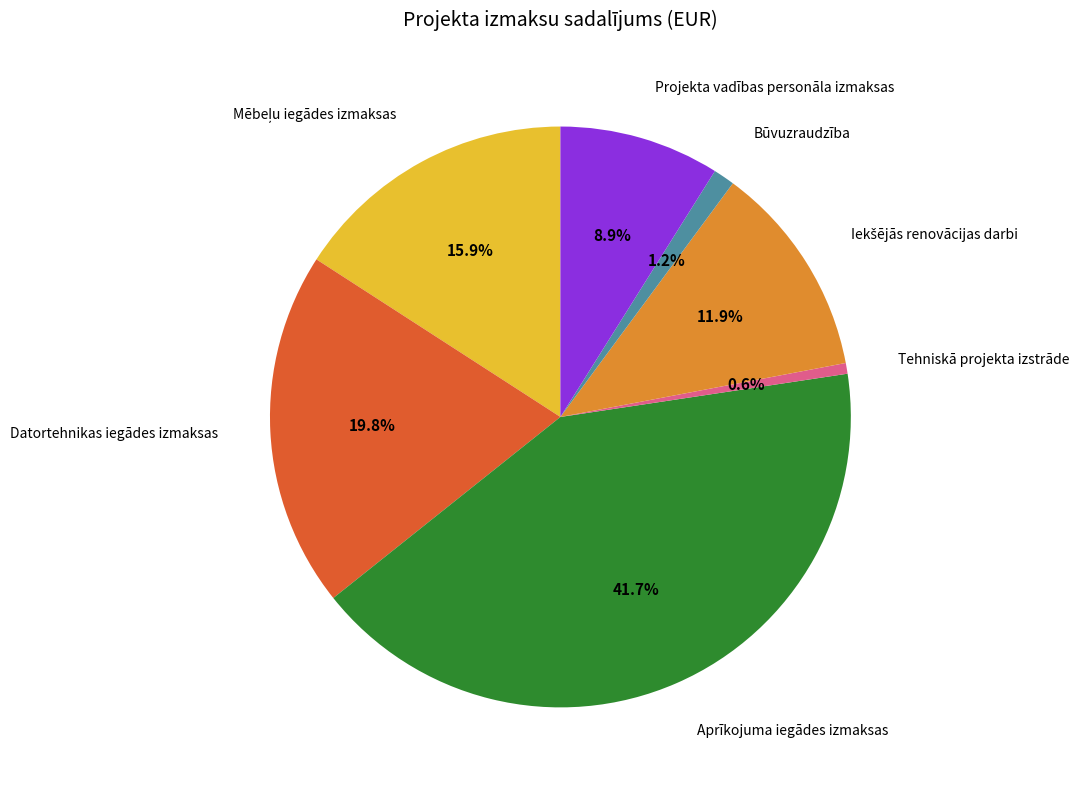

Is there a majority slice in this chart?

No